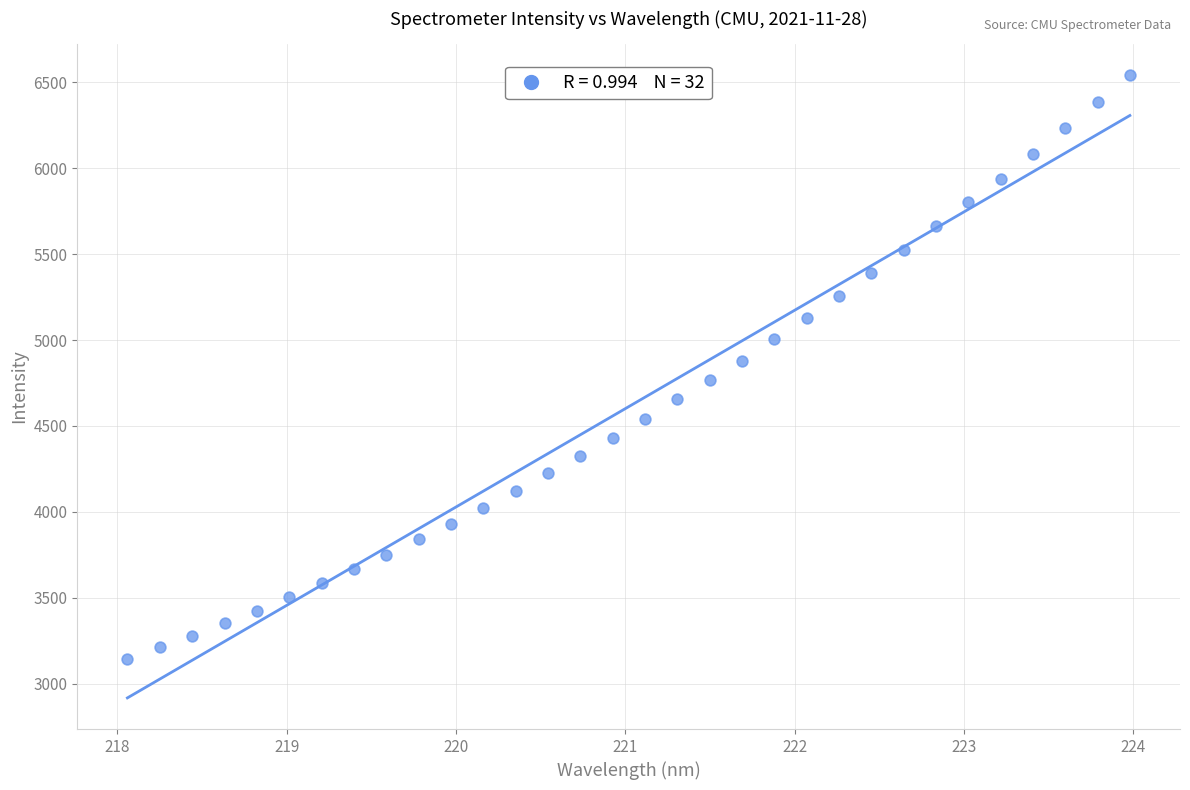

What is the range of Y values (max minus min)?

3396.2